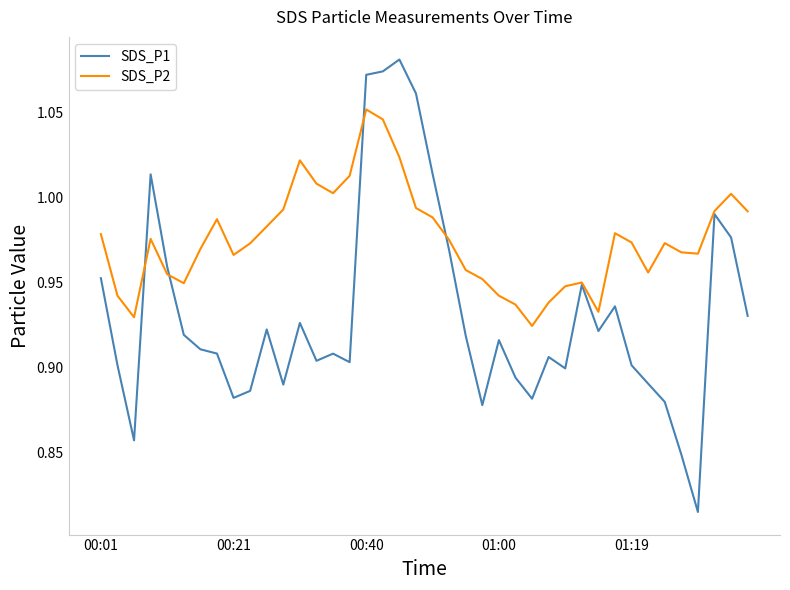

Which series has the largest total across all categories?

SDS_P2